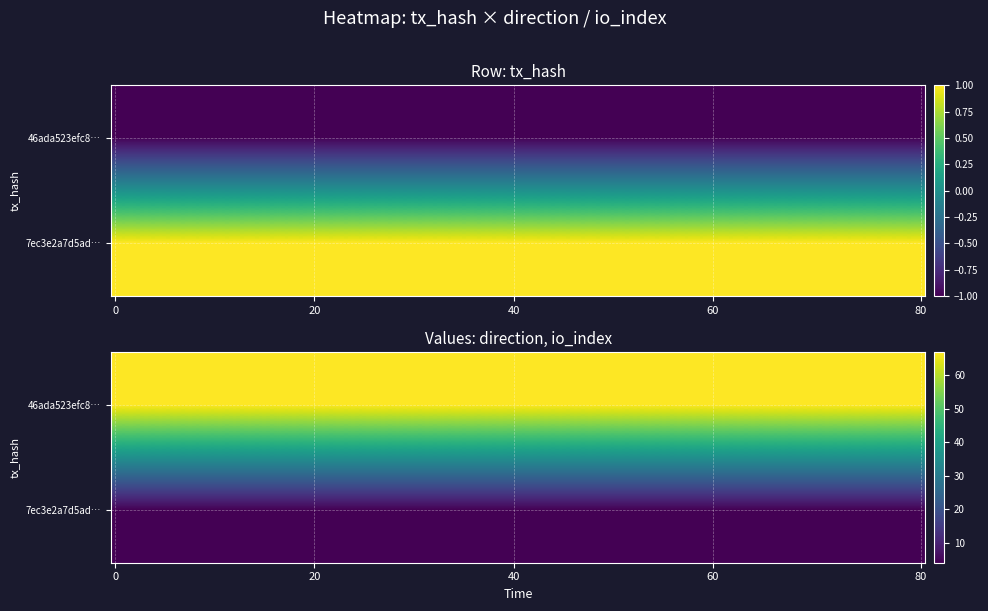

At which category is the sum across all series the highest?

1